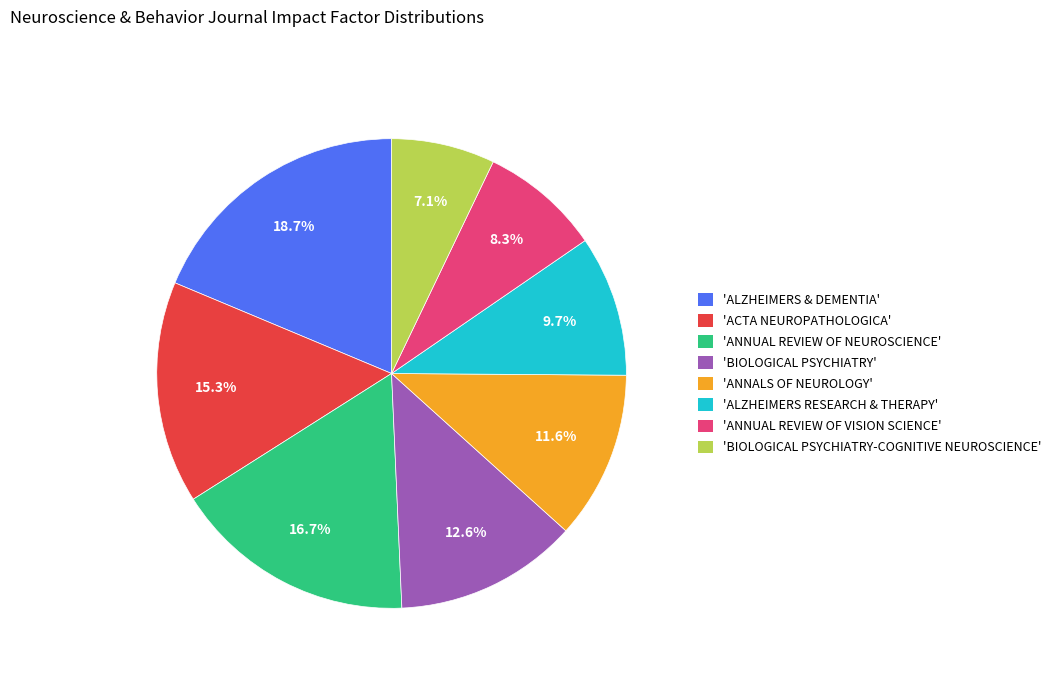

Approximately how many times larger is the value at 'ANNALS OF NEUROLOGY' compared to 'ALZHEIMERS RESEARCH & THERAPY'?

1.2